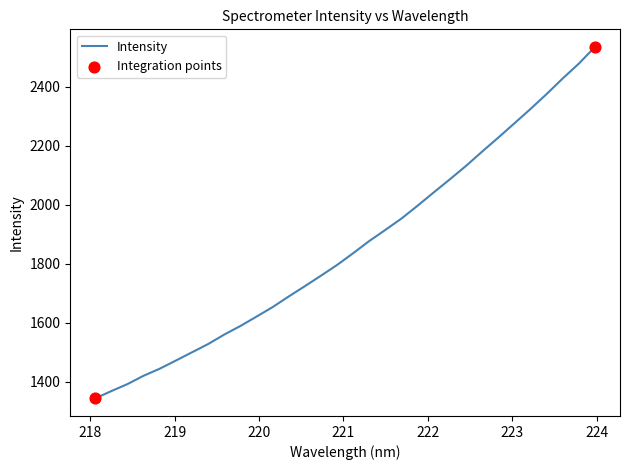

What is the minimum value shown in the chart?

1344.2